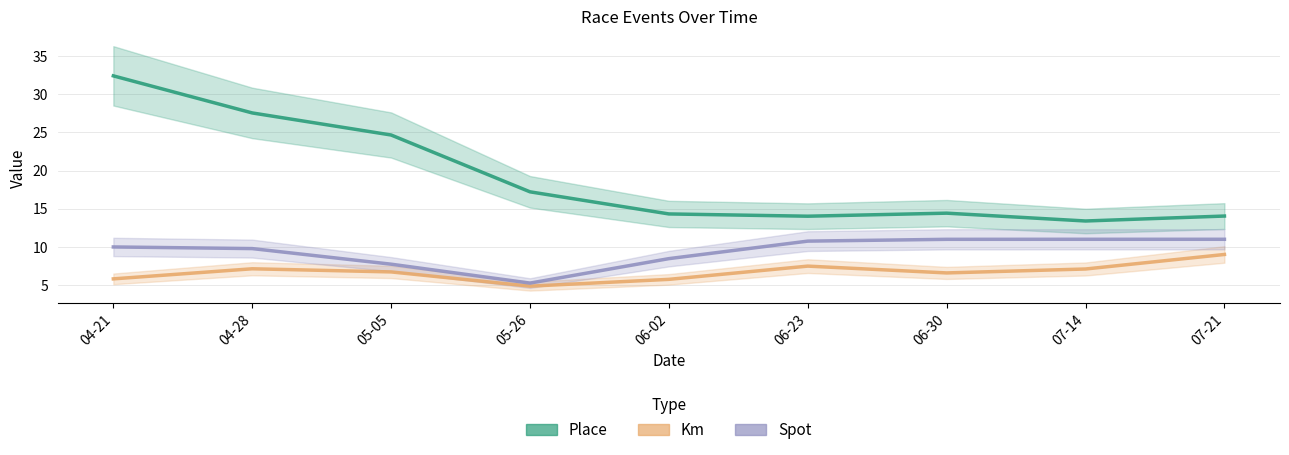

At which category does Km reach its first local peak?

04-28